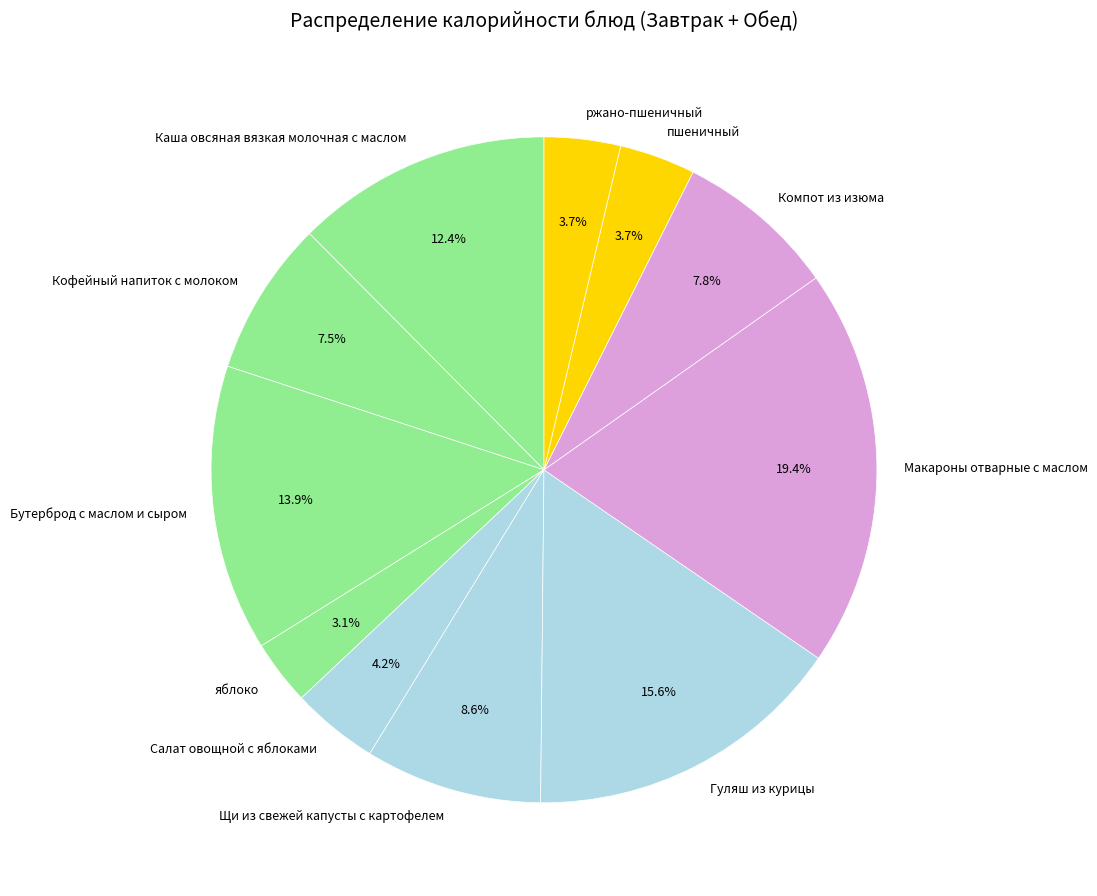

What percentage is the Щи из свежей капусты с картофелем slice, to the nearest percent?

9%